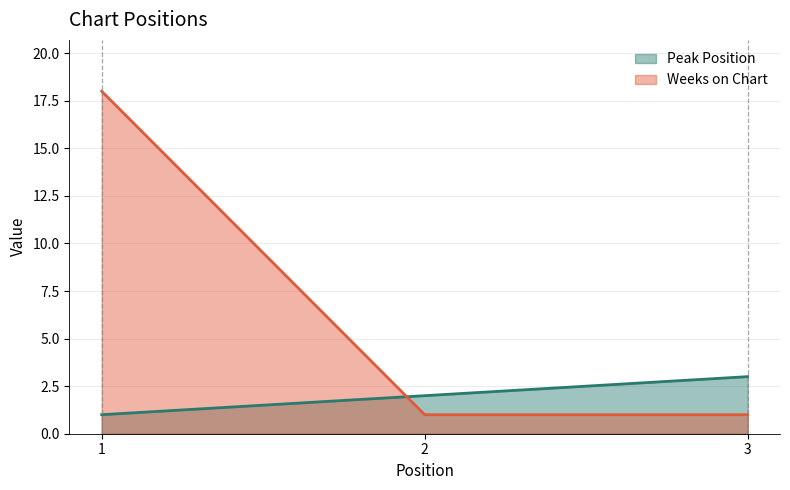

What is the approximate value of Peak Position at 3?

3